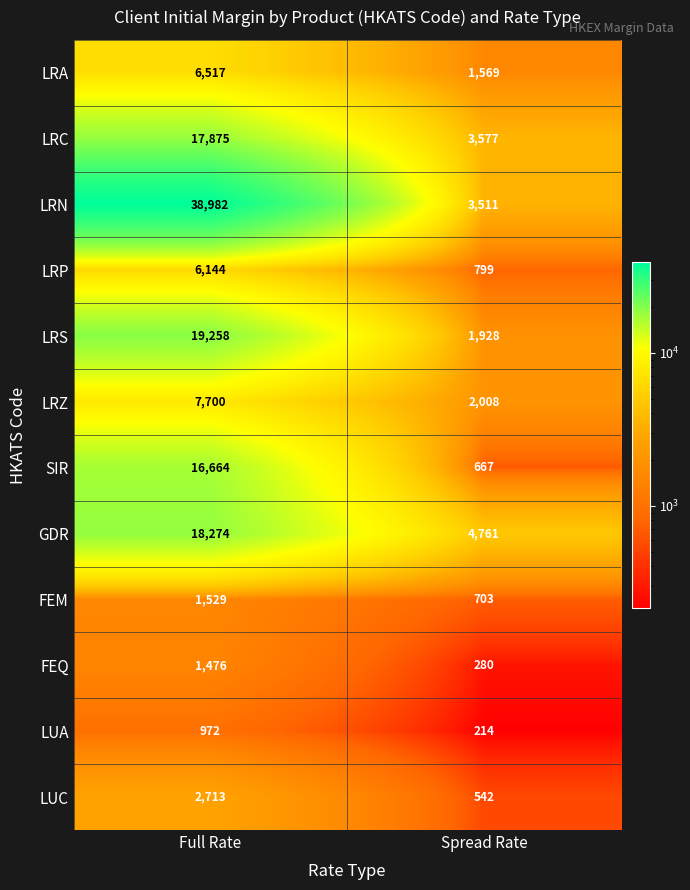

Reading left to right, what are all the values shown in this chart?

LRA: Full Rate=6517	Spread Rate=1569
LRC: Full Rate=17875	Spread Rate=3577
LRN: Full Rate=38982	Spread Rate=3511
LRP: Full Rate=6144	Spread Rate=799
LRS: Full Rate=19258	Spread Rate=1928
LRZ: Full Rate=7700	Spread Rate=2008
SIR: Full Rate=16664	Spread Rate=667
GDR: Full Rate=18274	Spread Rate=4761
FEM: Full Rate=1529	Spread Rate=703
FEQ: Full Rate=1476	Spread Rate=280
LUA: Full Rate=972	Spread Rate=214
LUC: Full Rate=2713	Spread Rate=542